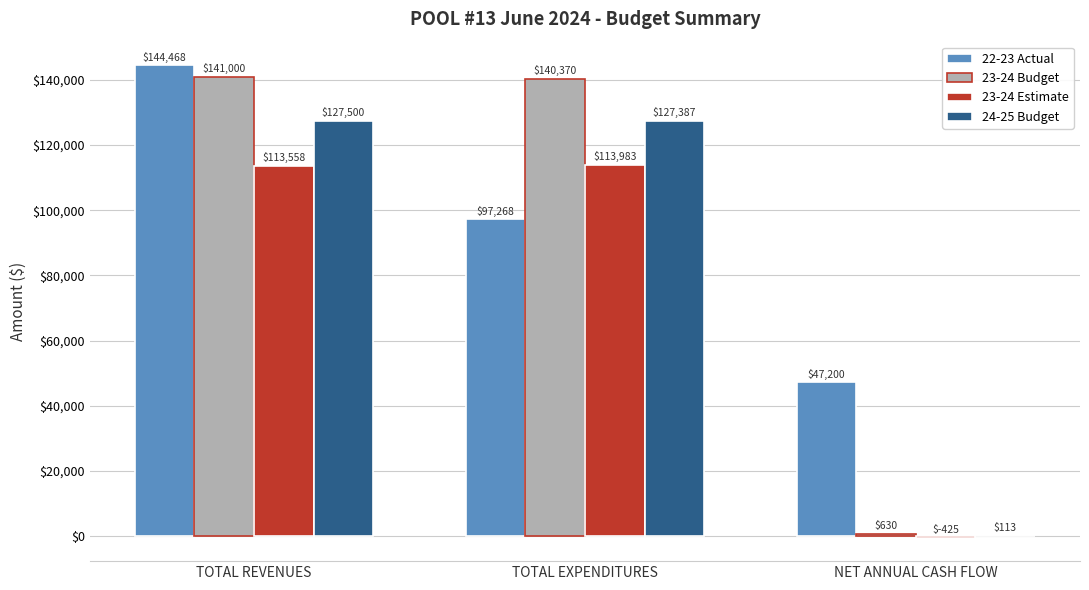

At which category is the sum across all series the highest?

TOTAL REVENUES